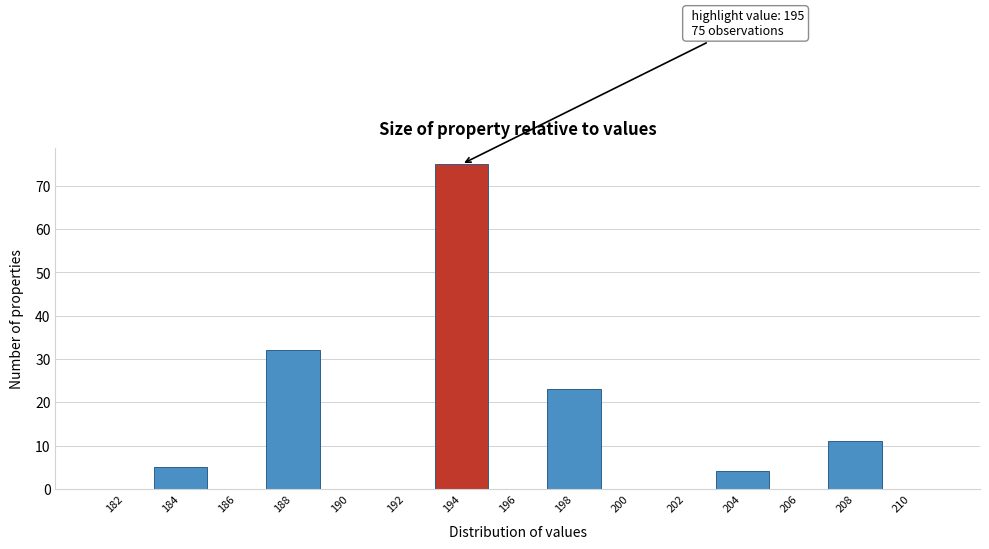

Reading left to right, transcribe all the data shown in this chart.

182=0	184=5	186=0	188=32	190=0	192=0	194=75	196=0	198=23	200=0	202=0	204=4	206=0	208=11	210=0